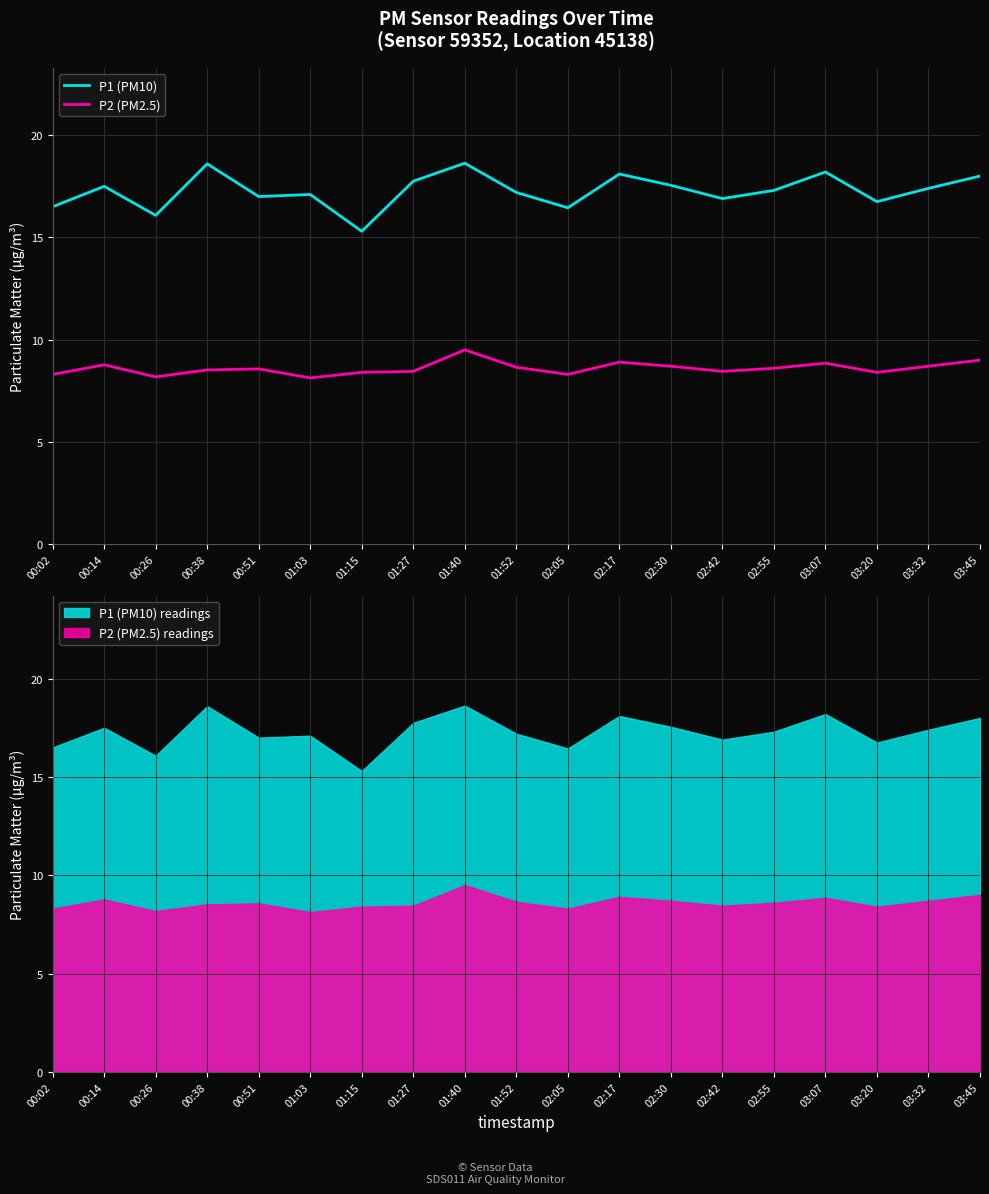

At which label is P1 (PM10) closest to 16?

00:26